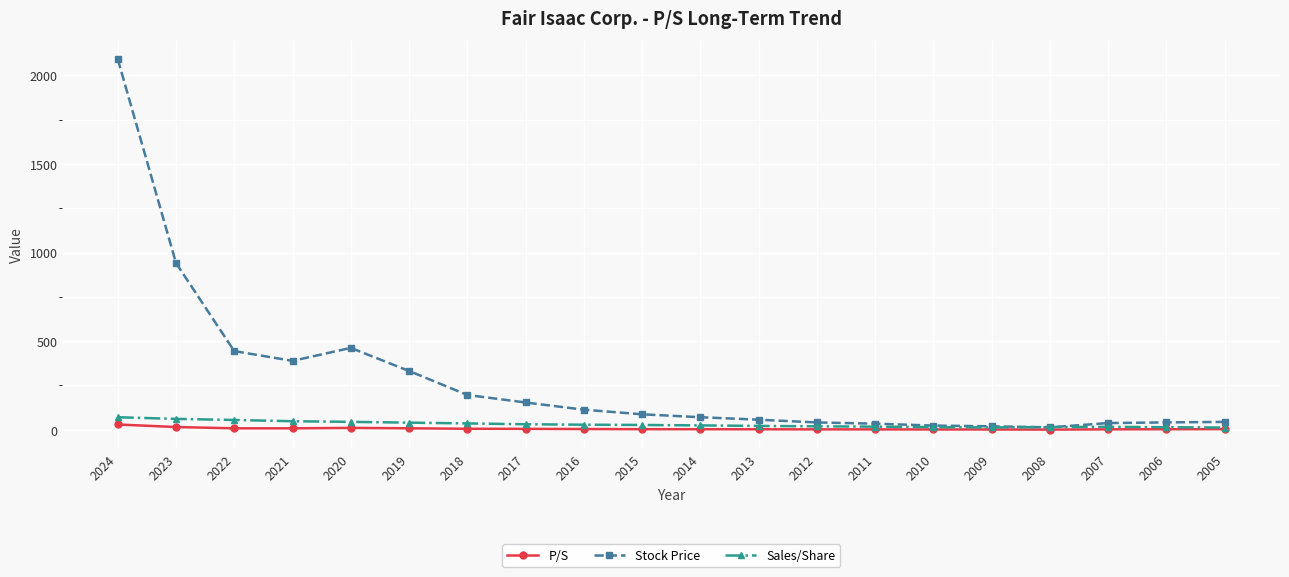

What is the value of the P/S point at the 9th from the left?

4.0